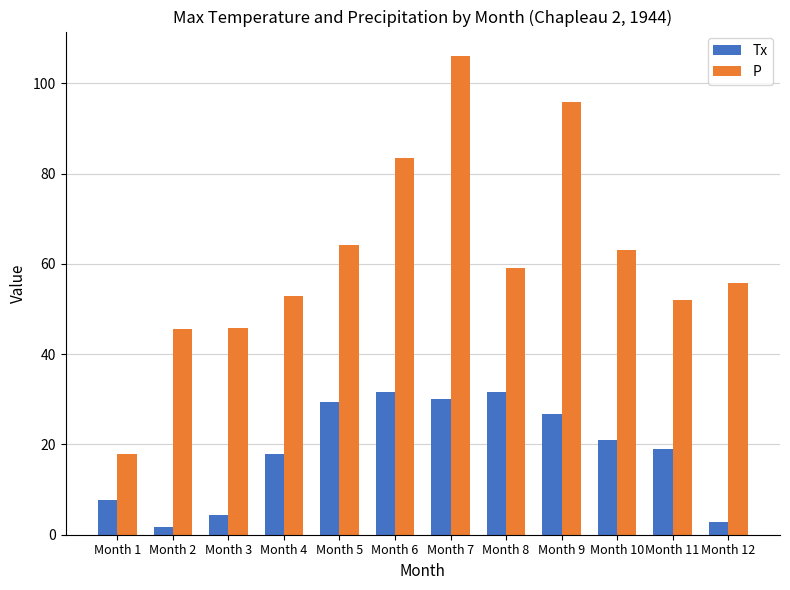

Where is P nearest to the value 62?

Month 10